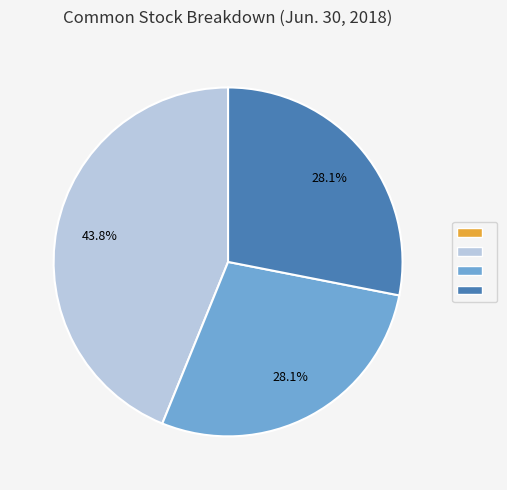

Is there any slice that represents more than half of the pie?

No